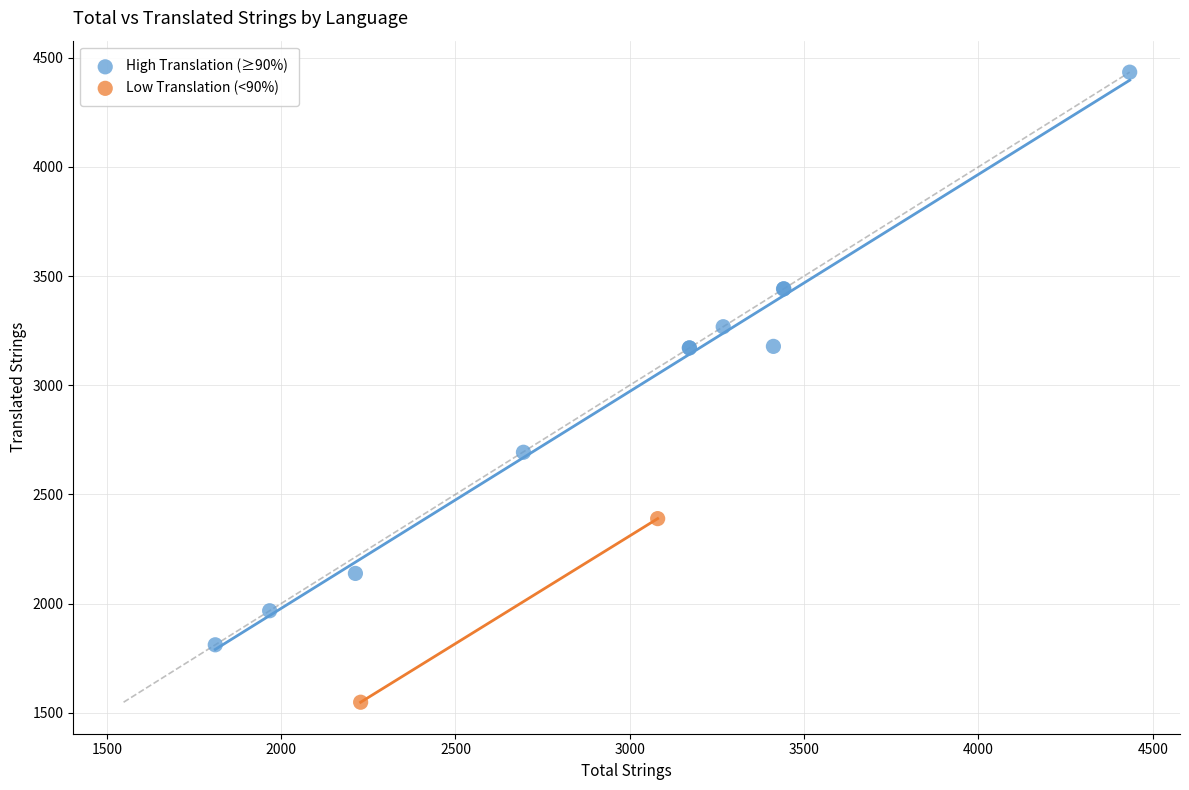

What are all the series names shown in the legend?

High Translation (≥90%), Low Translation (<90%)